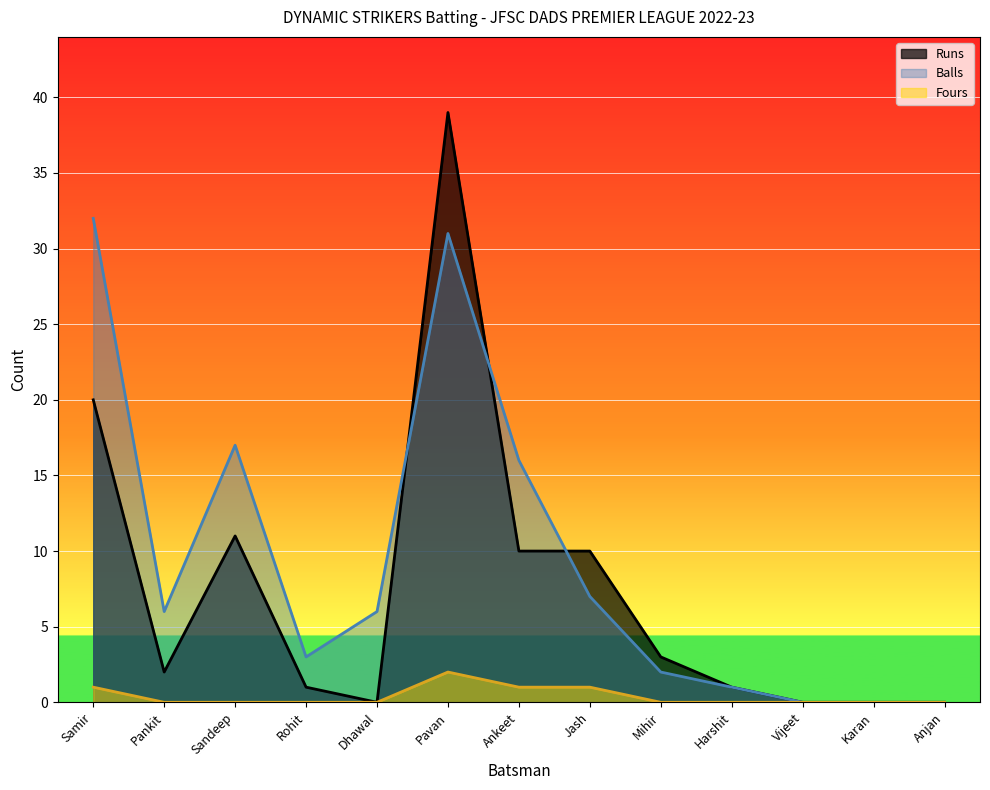

How many Fours values are between 0 and 1?

12